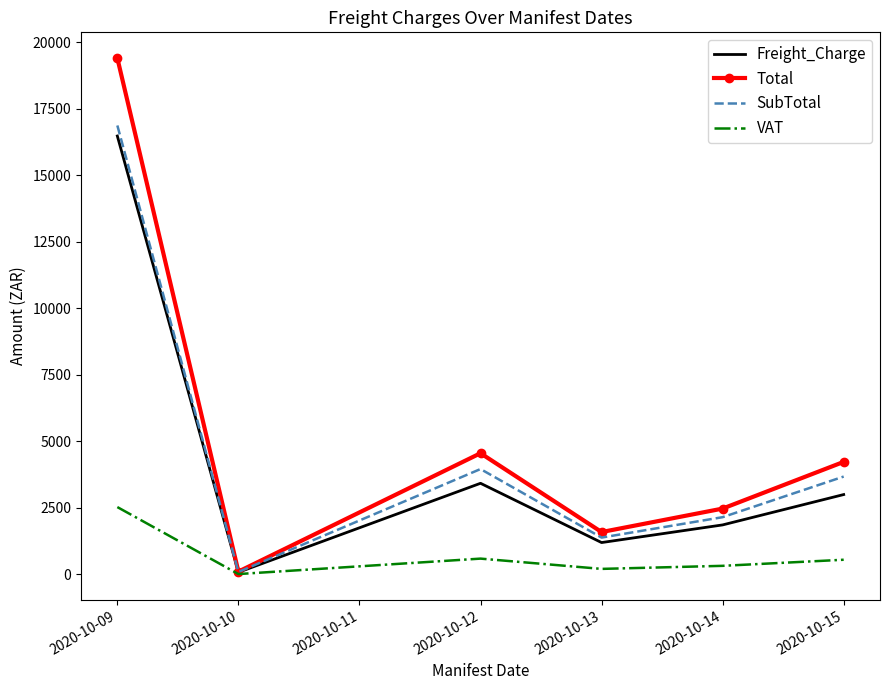

At how many categories does at least one series exceed 16454?

1